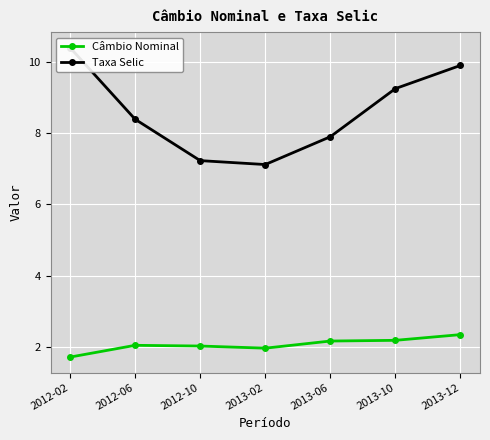

How many categories are shown in the chart?

7